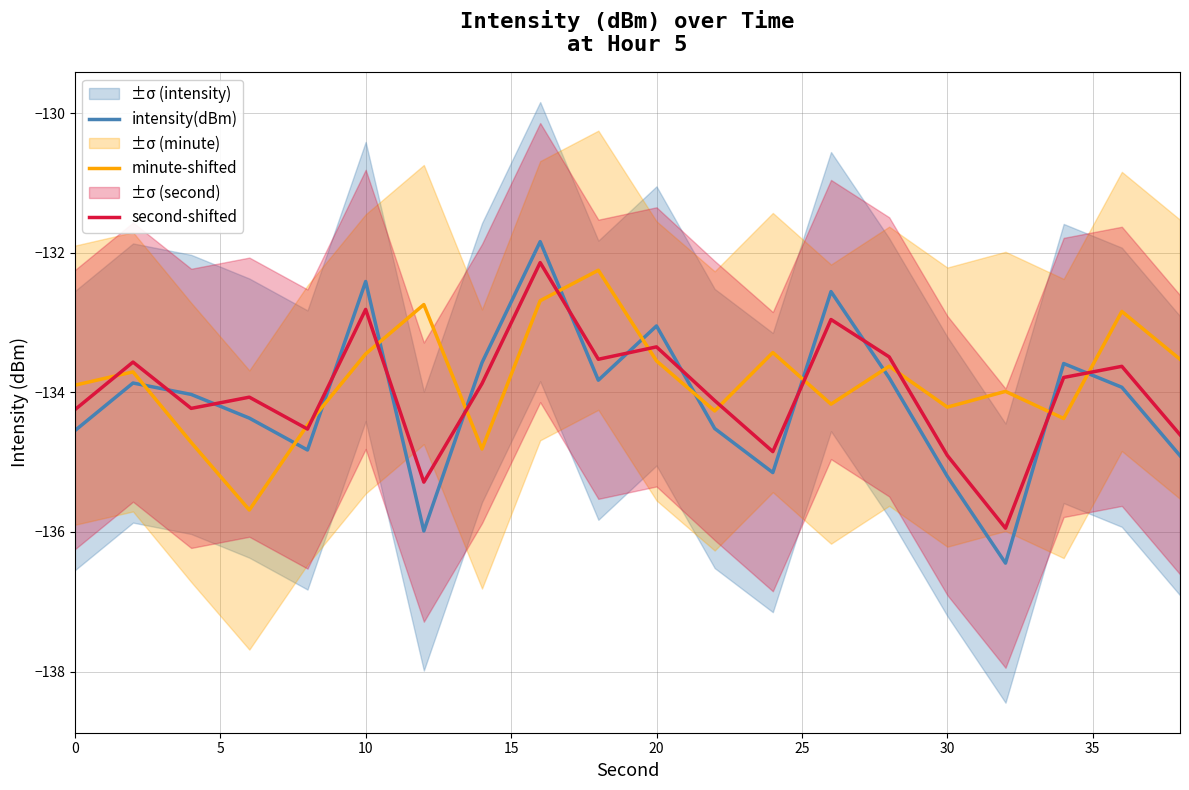

The value of second-shifted at 20 is -216.9. True or false?

False